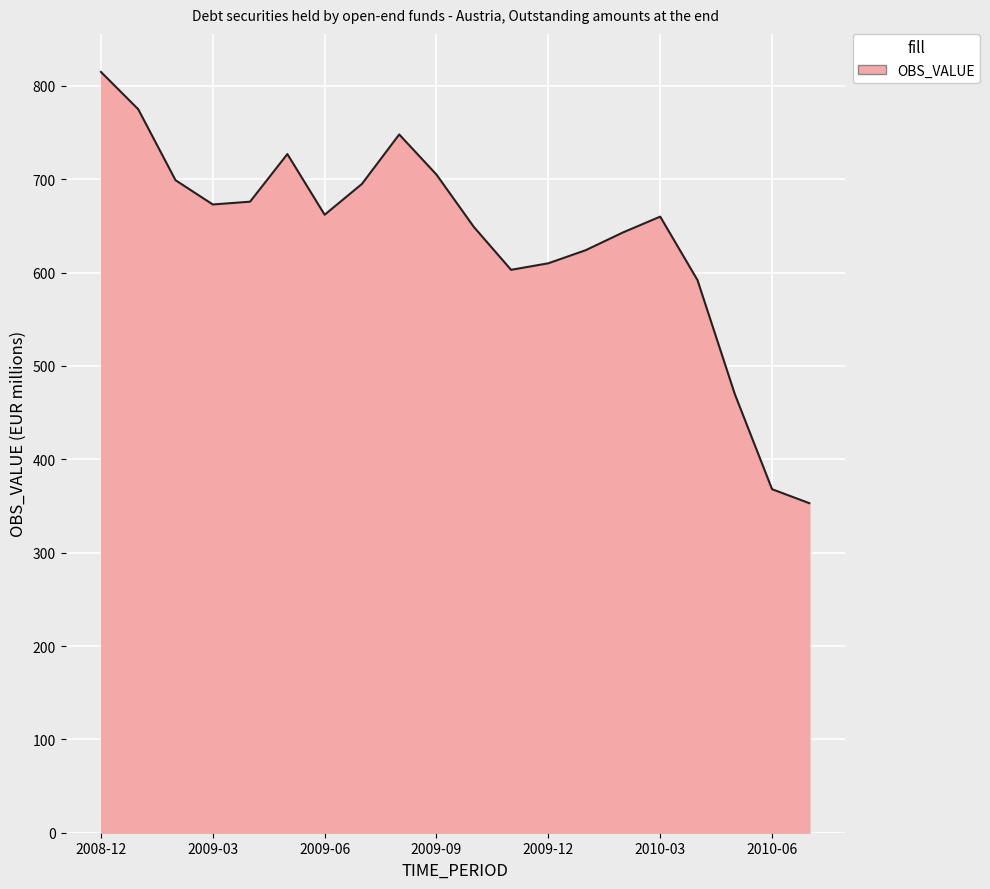

What is the difference between the maximum and minimum values?

462